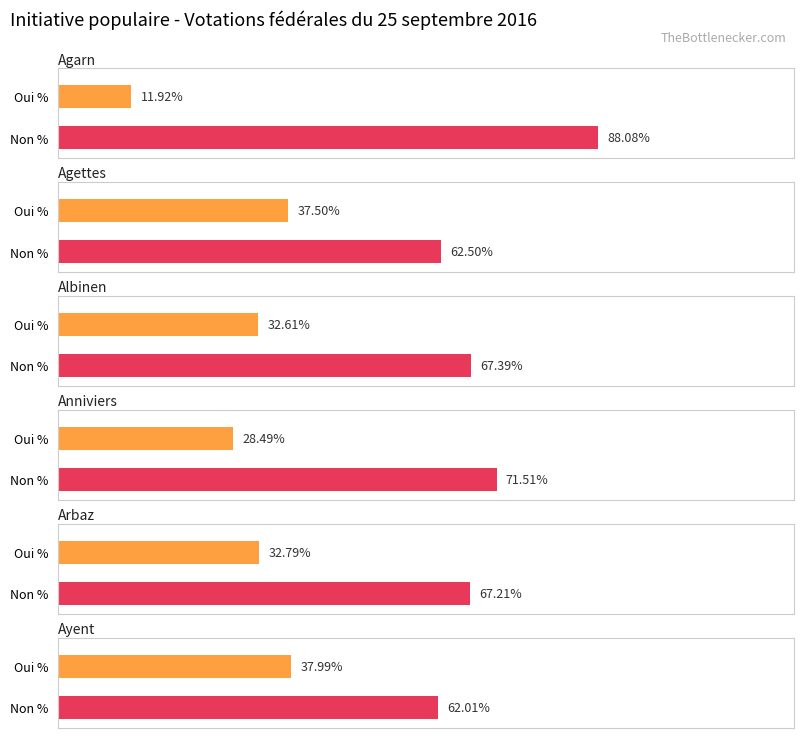

Reading left to right, extract all data points from this chart.

Oui %: 11.9	37.5	32.6	28.5	32.8	38.0
Non %: 88.1	62.5	67.4	71.5	67.2	62.0